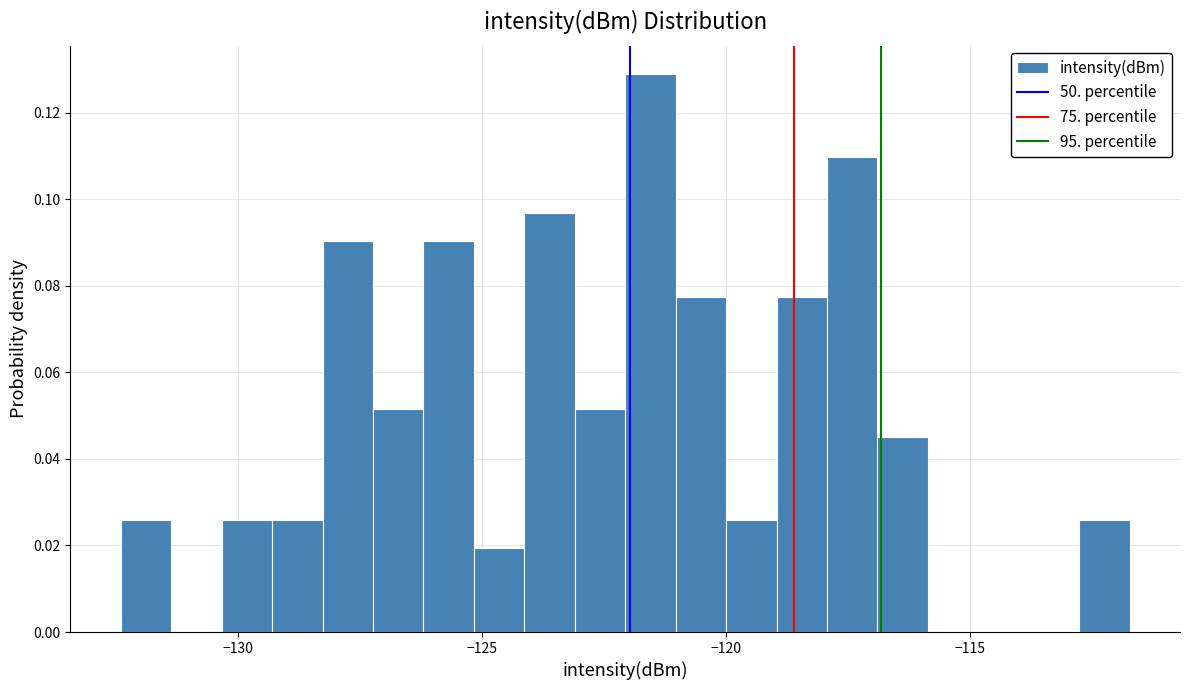

Around what value on the x-axis is the tallest bar? Give the approximate position of its centre, as read against the axis.

-121.5